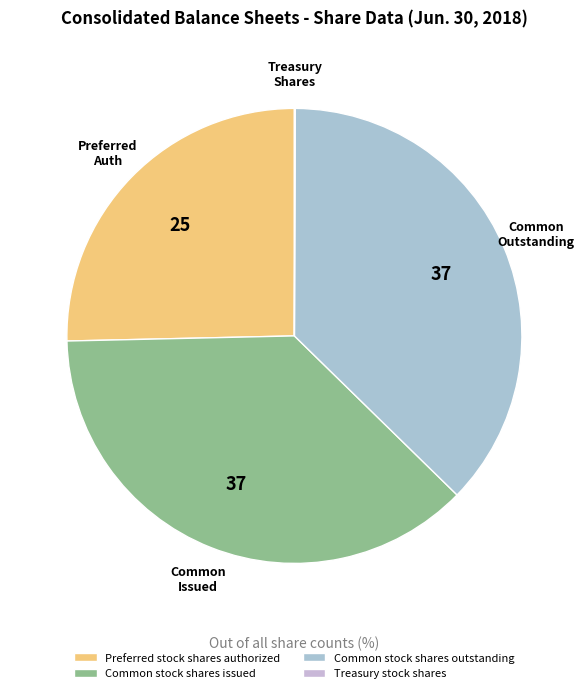

What is the total percentage of Common stock shares outstanding and Treasury stock shares?

37.3%